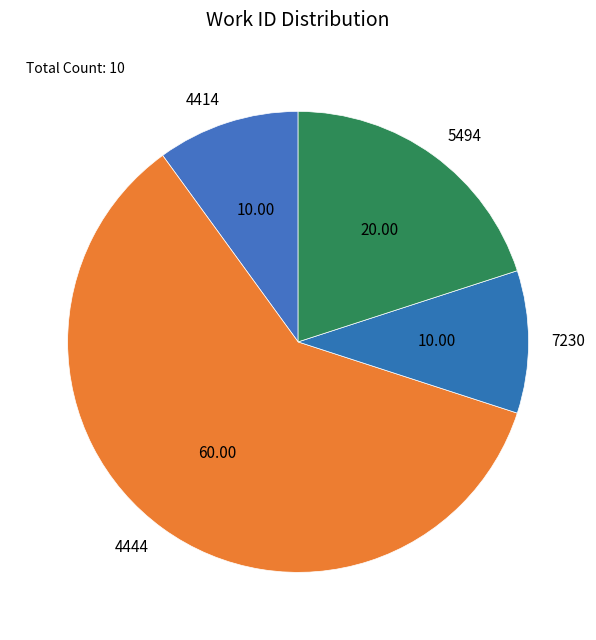

Do 5494 and 7230 together represent more than half of the pie?

No